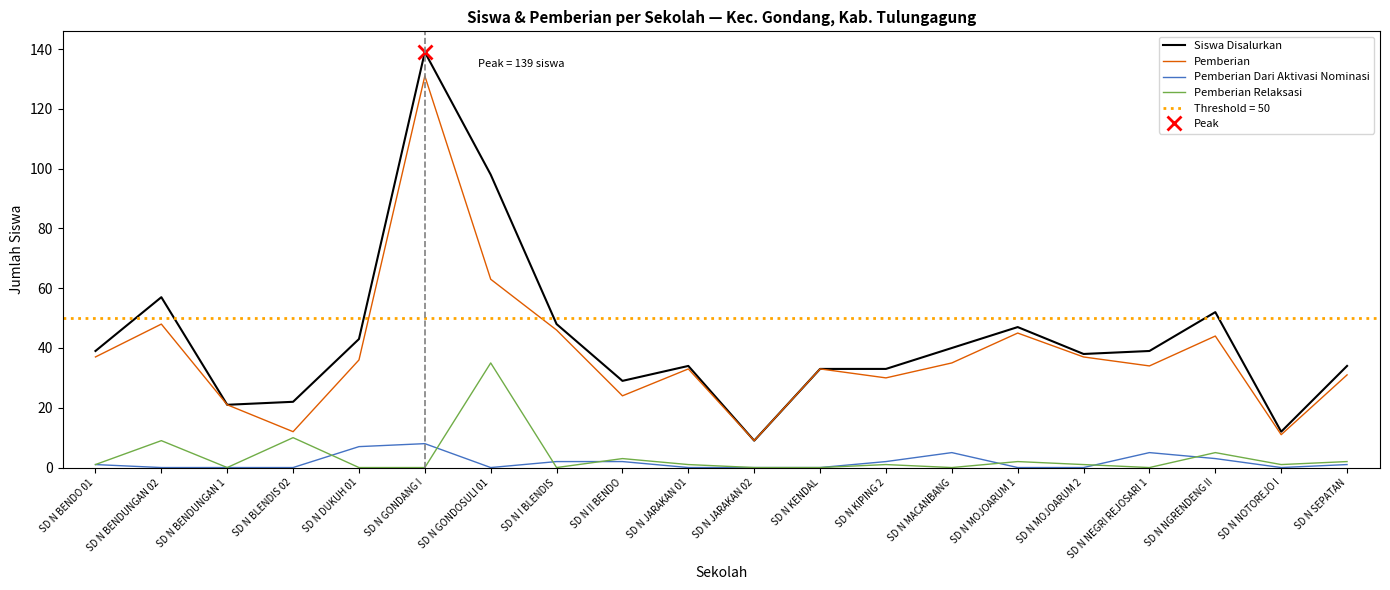

True or false: Pemberian Relaksasi and Pemberian cross at least once.

False